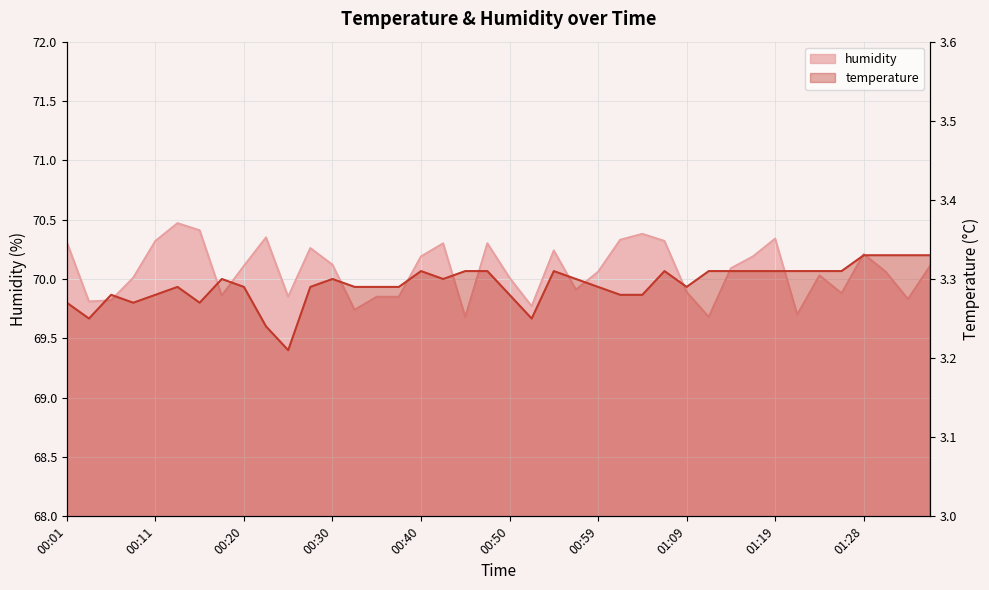

True or false: temperature has a value of 1.8 at 01:11.

False